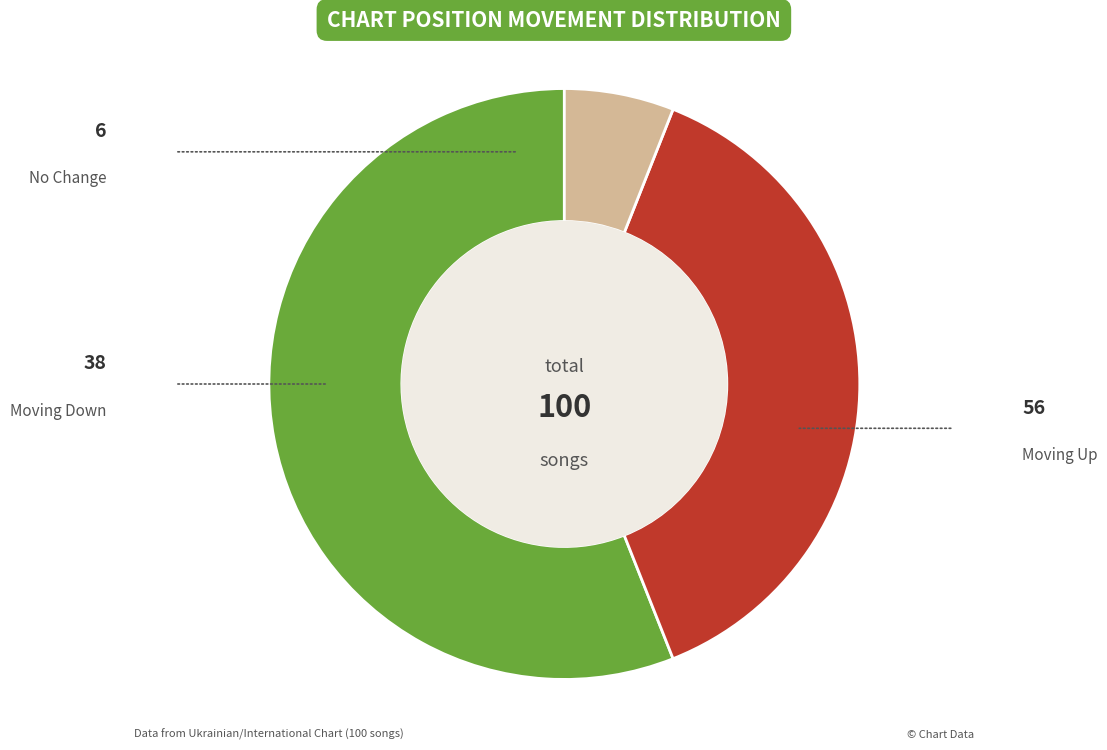

Count the number of slices in the pie.

3